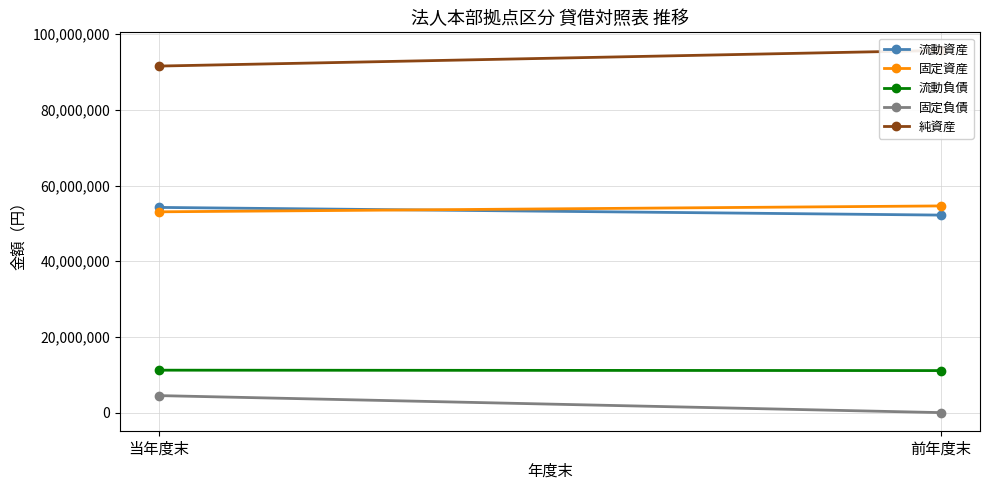

Where is 固定負債 nearest to the value 2248000?

当年度末